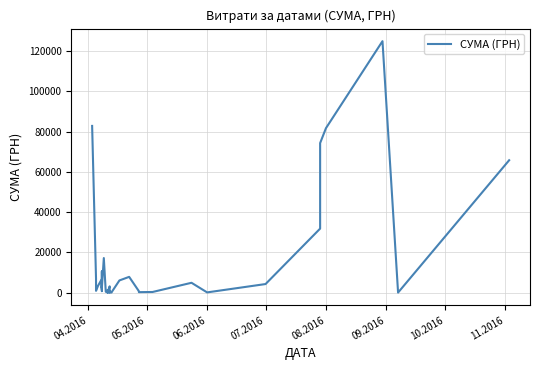

True or false: the data shows 7013.1 at 05.2016.

True